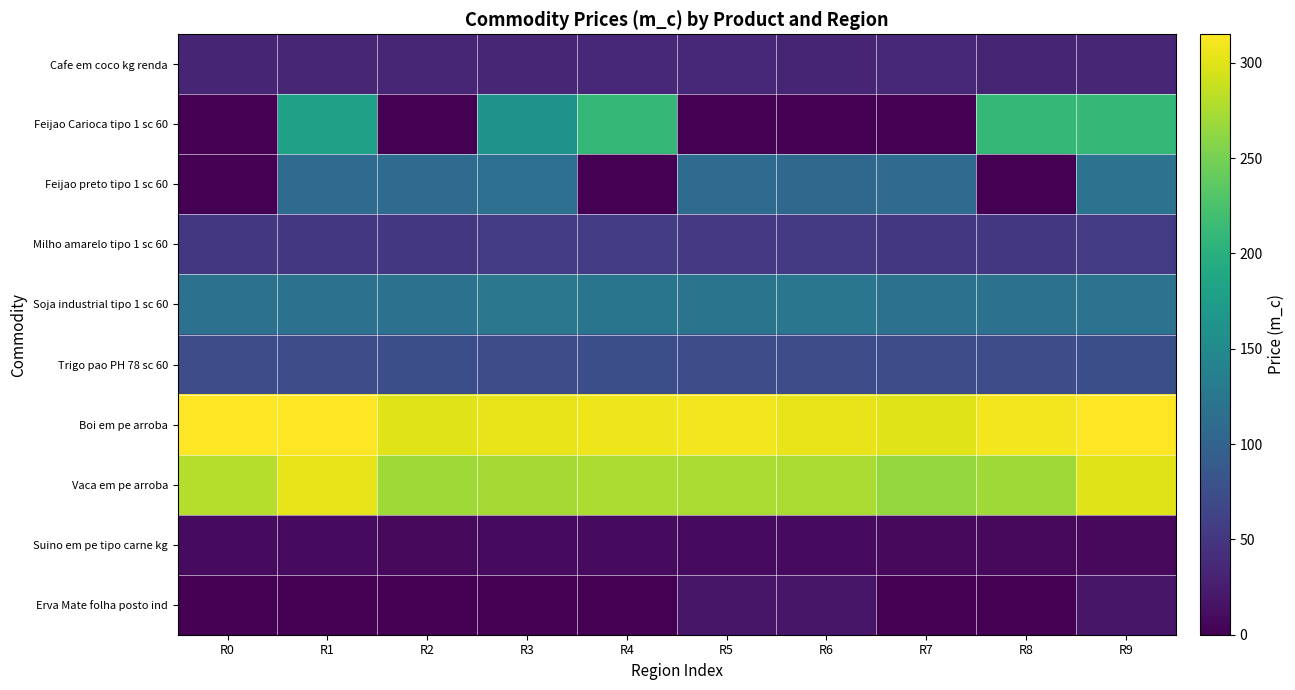

Between R3 and R9, which is larger?

R9